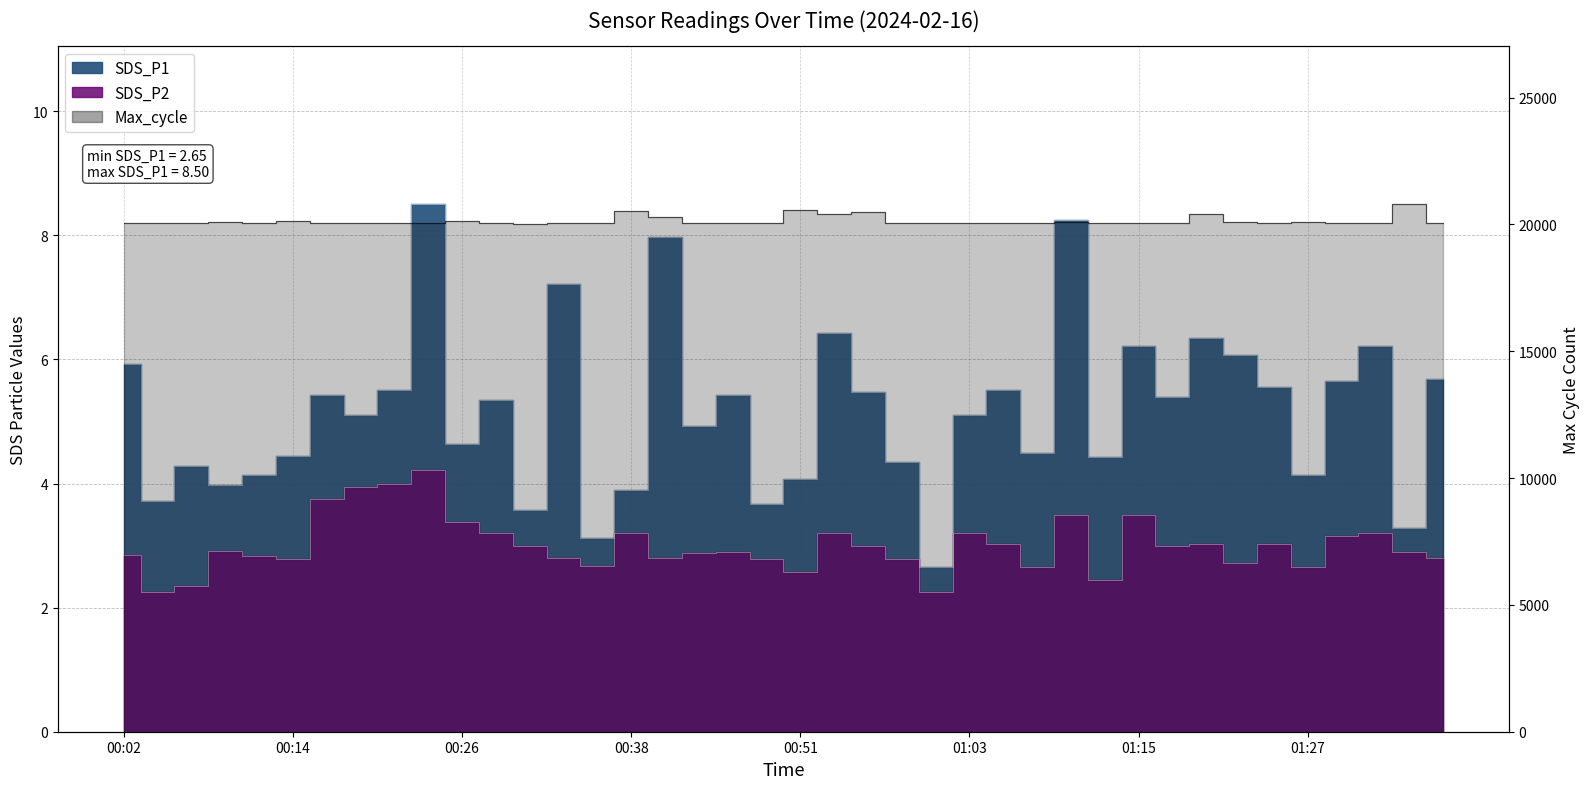

Is it true that SDS_P1 equals 2.3 at 01:30?

False